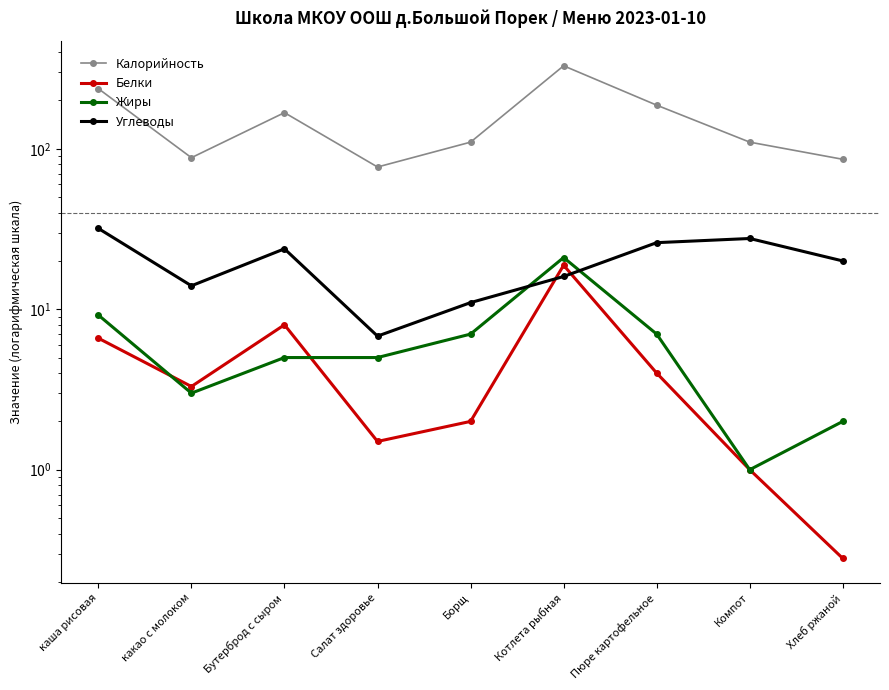

Rank the categories by Калорийность value from lowest to highest.

Салат здоровье, Хлеб ржаной, какао с молоком, Борщ, Компот, Бутерброд с сыром, Пюре картофельное, каша рисовая, Котлета рыбная